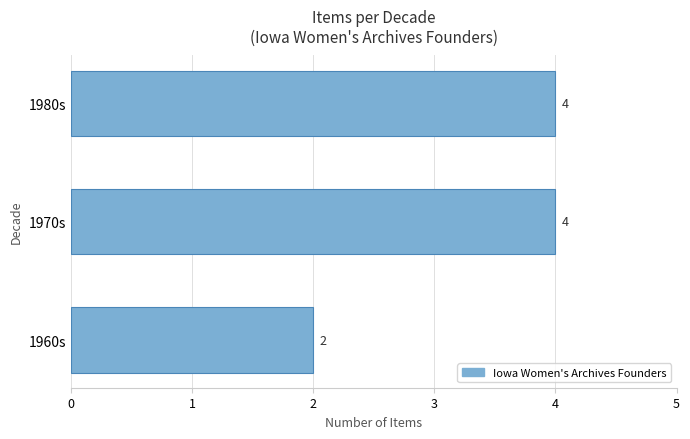

Which has a higher value, 1980s or 1960s?

1980s